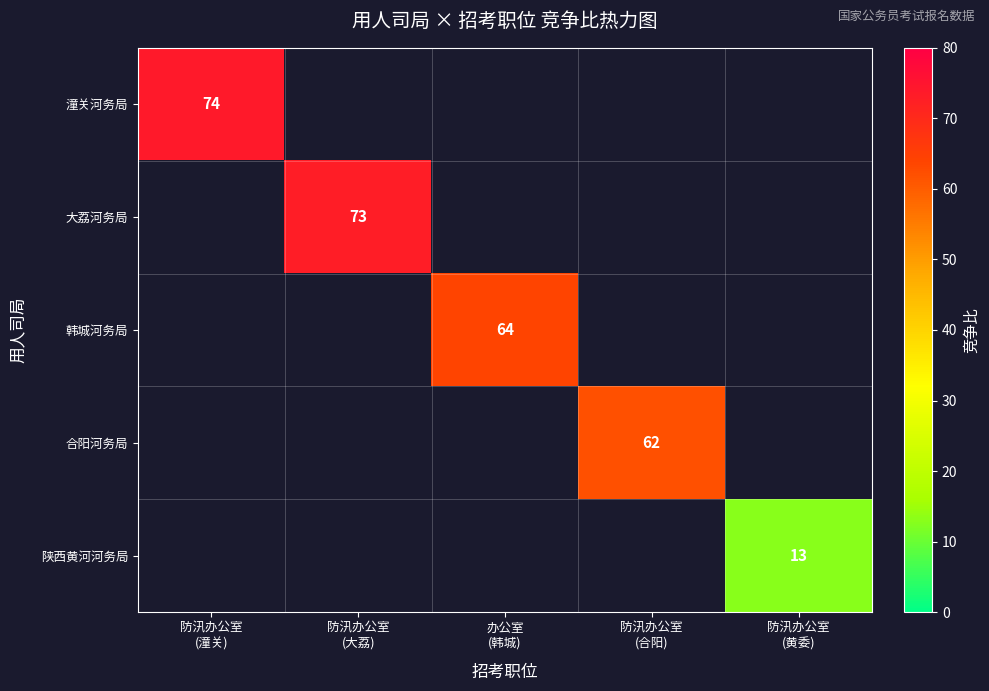

How many data points does each series have?

5